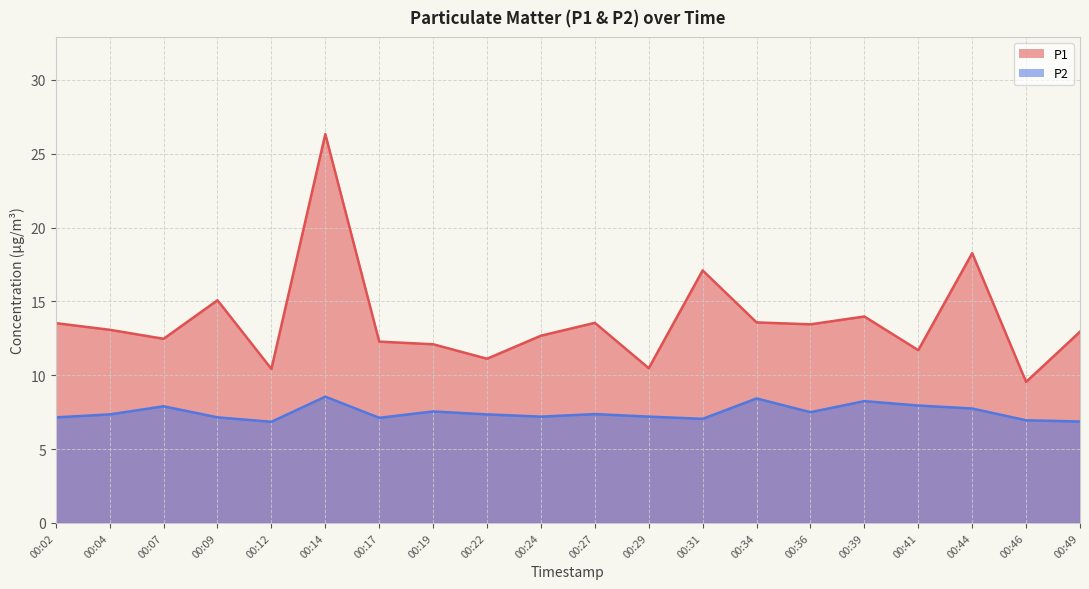

Where is P1 nearest to the value 17?

00:31